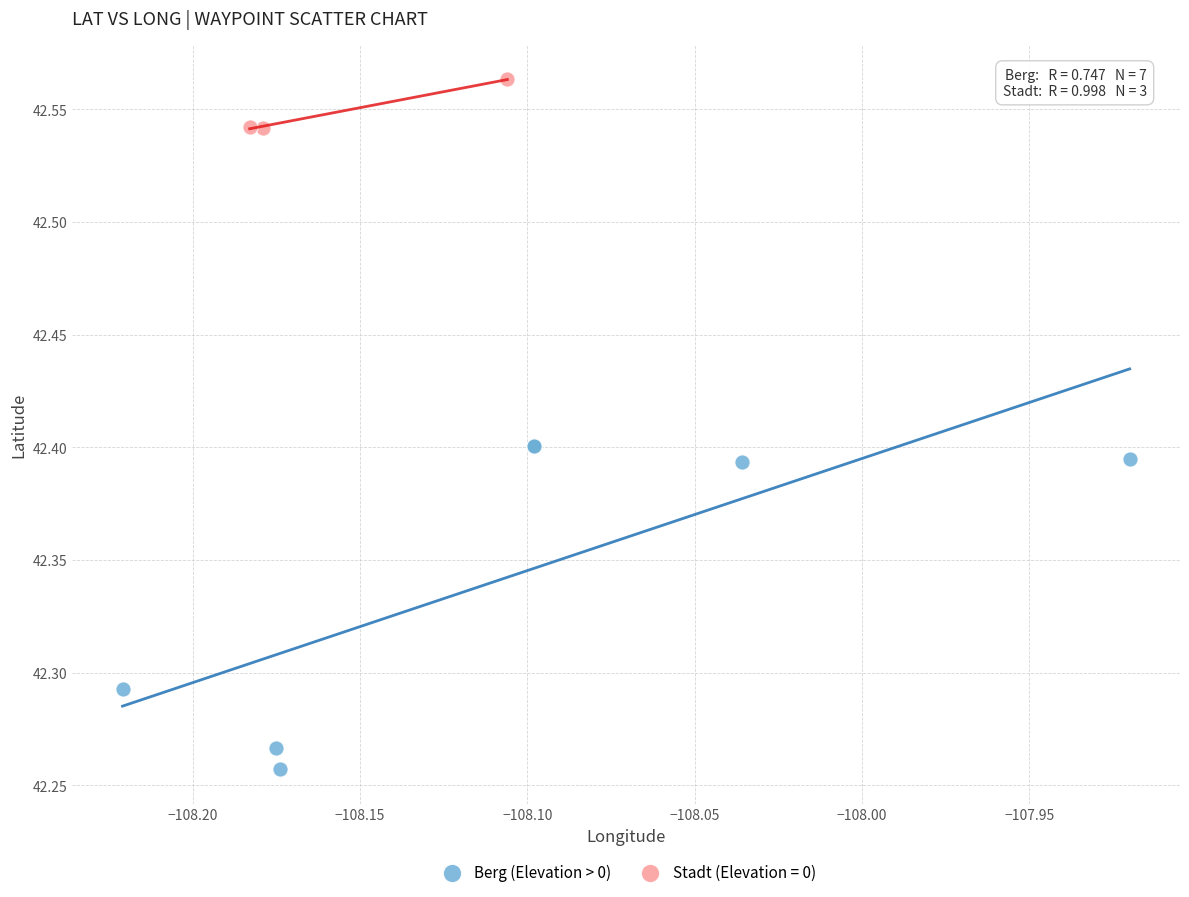

Which series has the widest spread of Y values?

Berg (Elevation > 0)